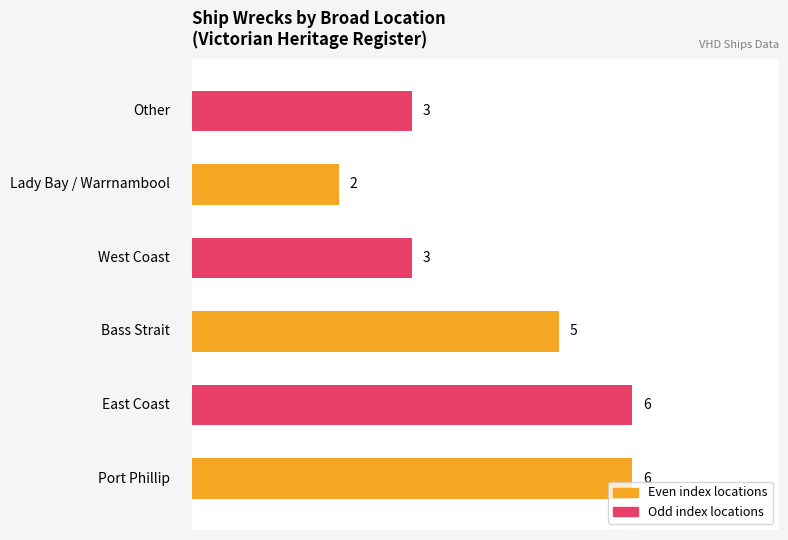

How many values are between 3 and 6?

5